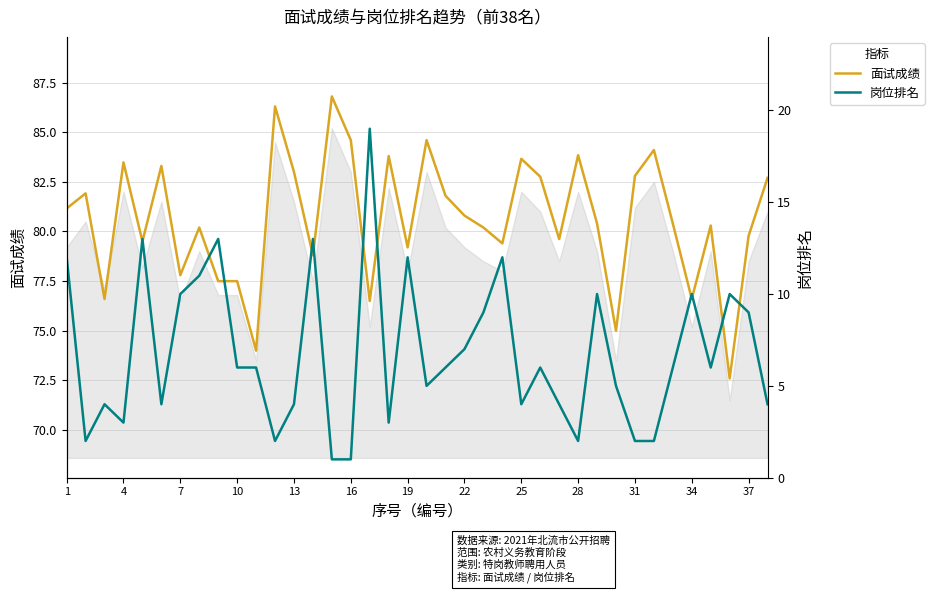

True or false: 面试成绩 has a value of 45.2 at 1.

False